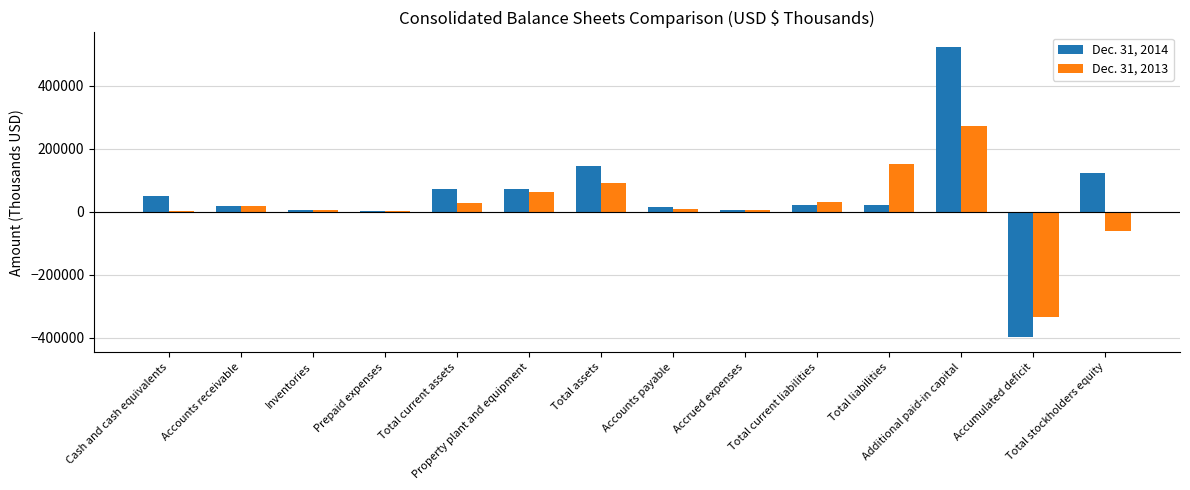

What is the spread (max minus min) of values at Accounts payable?

7088